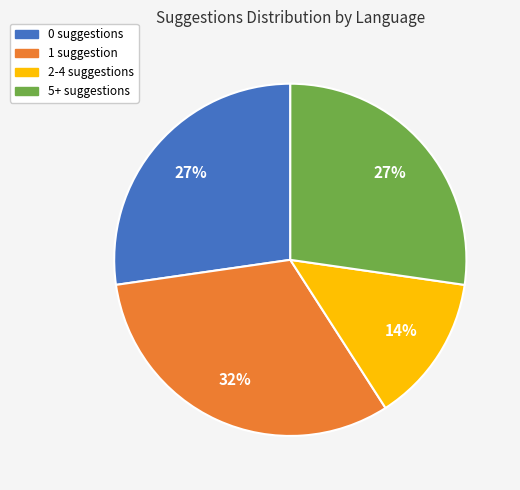

To the nearest percent, what is the difference between the largest and smallest slice percentages?

18%